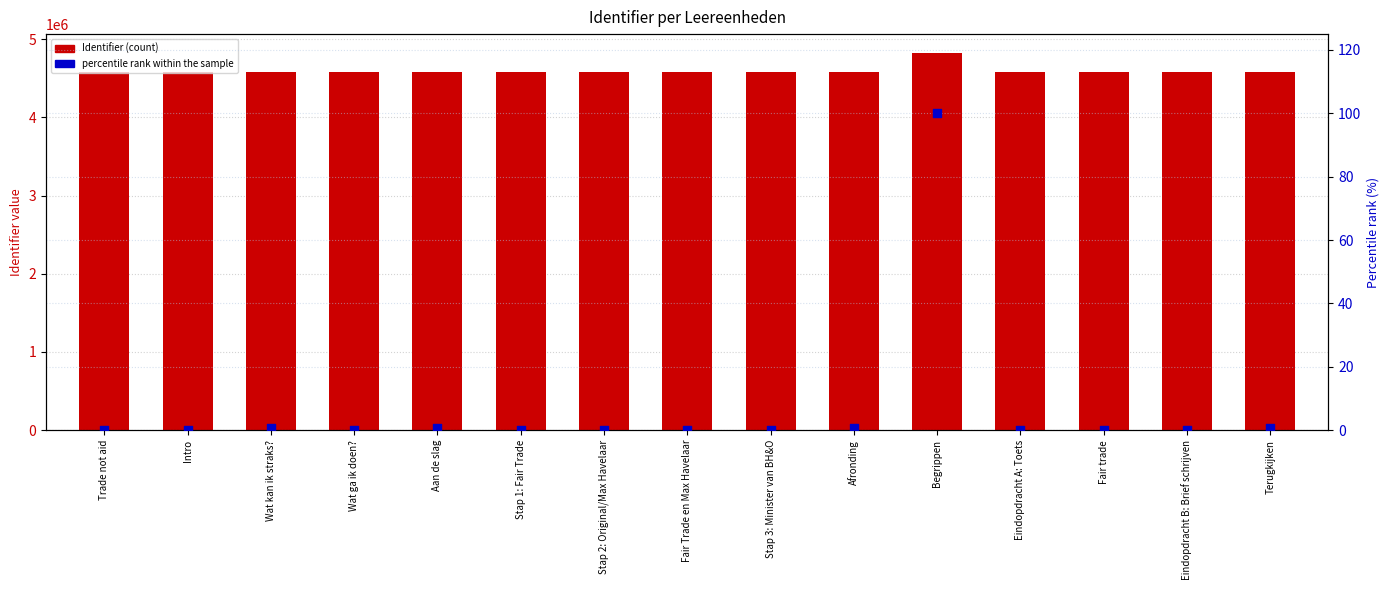

Which series contains the lowest Y value?

percentile rank within the sample